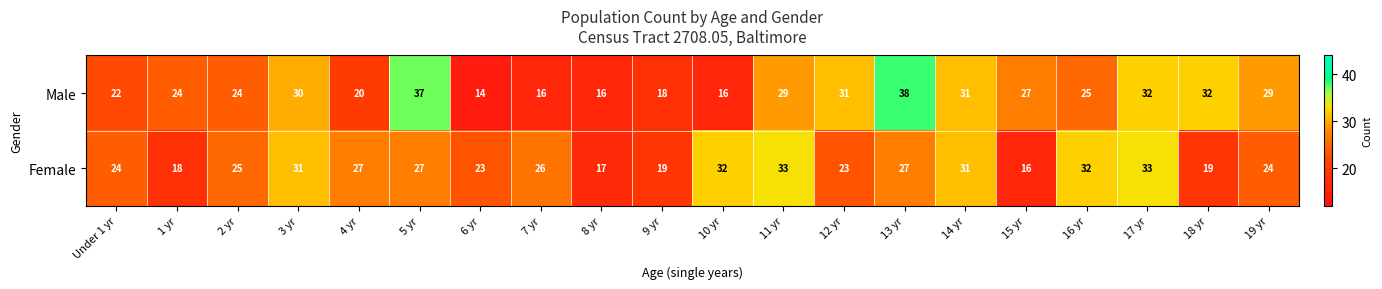

What is the difference between the second highest and minimum values in the Female series?

17